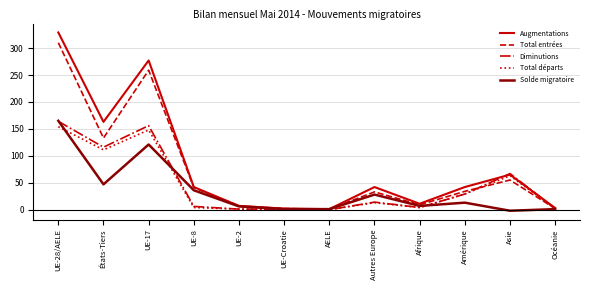

Is the value of Solde migratoire at UE-8 greater than the value of Total départs at États-Tiers?

No